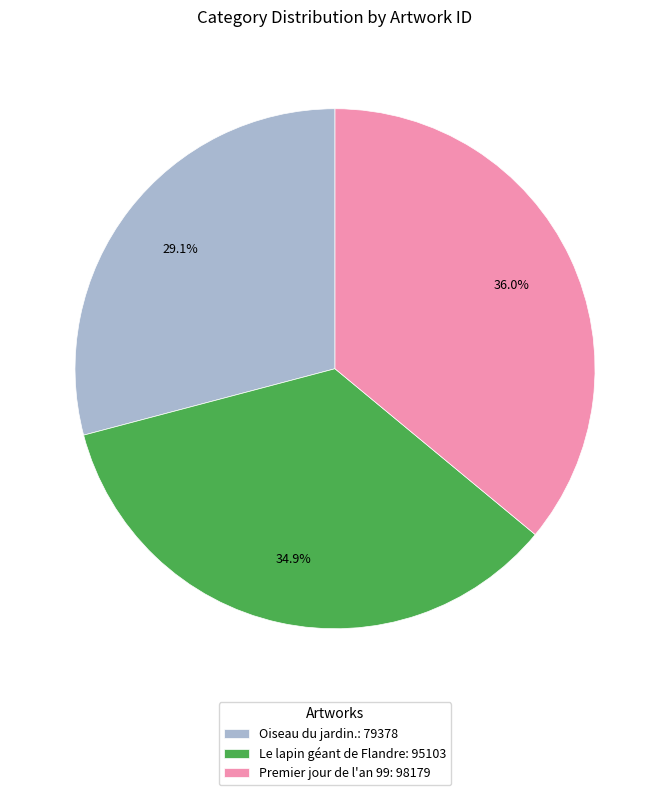

Rank the categories by value from highest to lowest.

Premier jour de l'an 99, Le lapin géant de Flandre, Oiseau du jardin.